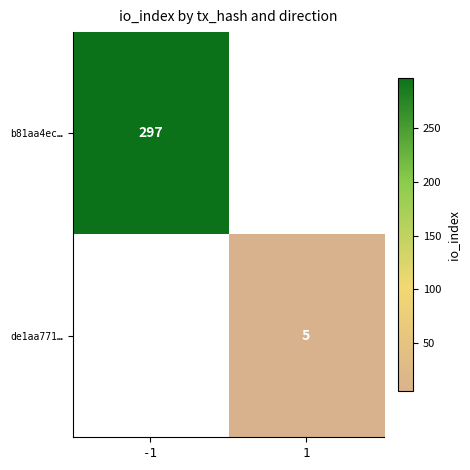

True or false: b81aa4ec… has a value of 532 at -1.

False